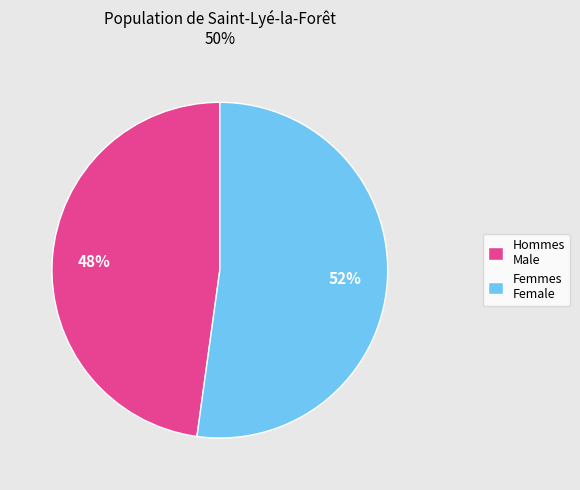

True or false: Femmes Female accounts for 66% of the total.

False